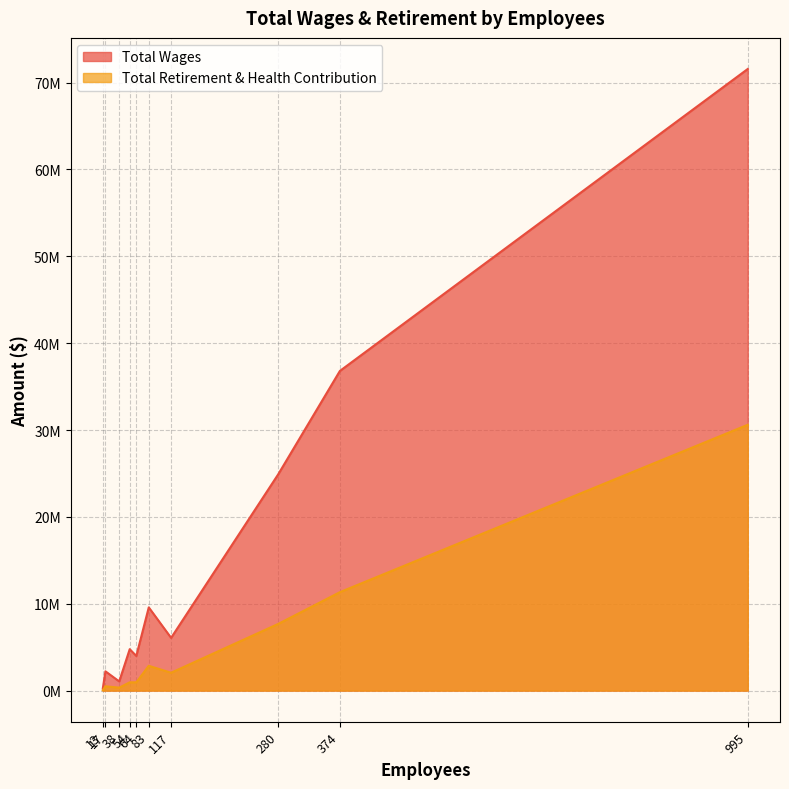

Does the chart have visible grid lines?

Yes